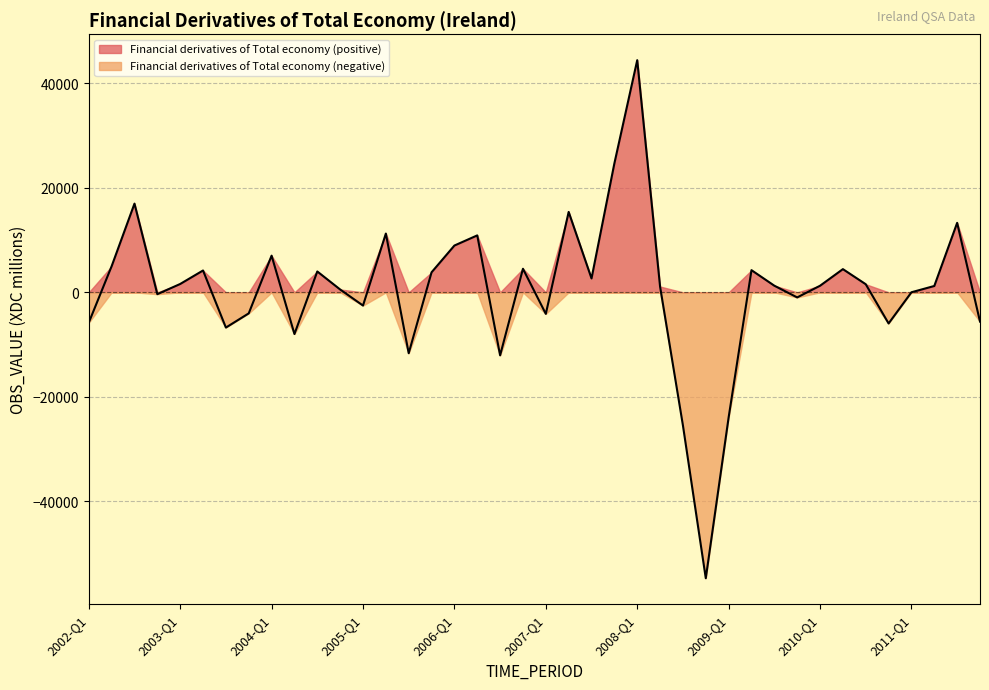

At which category does the chart reach its minimum across all series?

2008-Q4